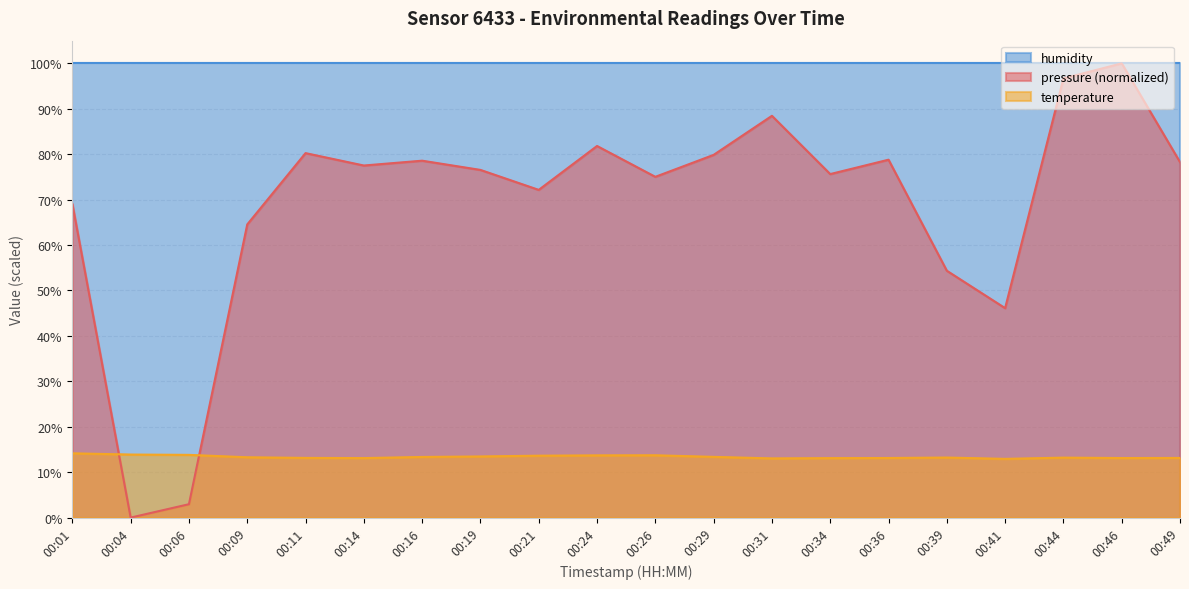

Is the value of pressure at 00:49 greater than the value of temperature at 00:46?

Yes